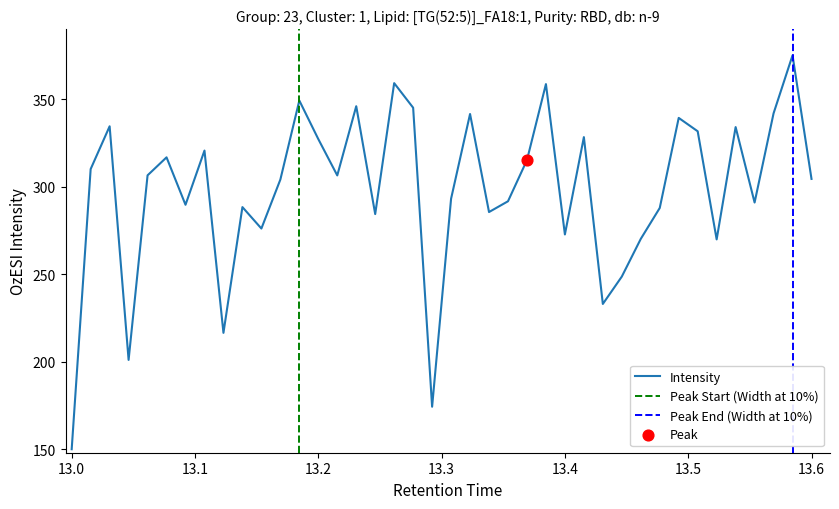

At which label does Intensity reach its minimum?

13.0